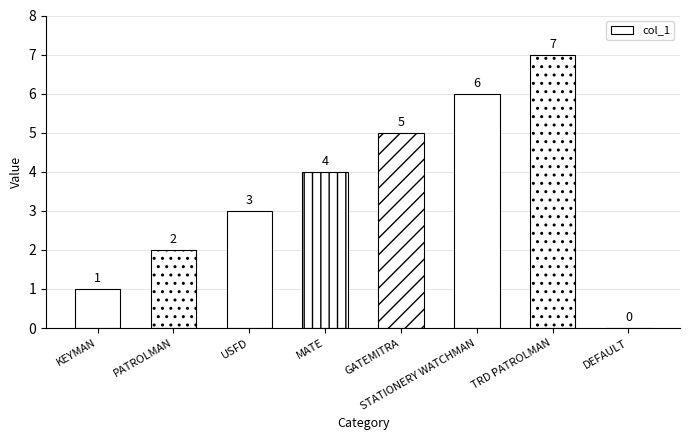

How many values are above zero?

7